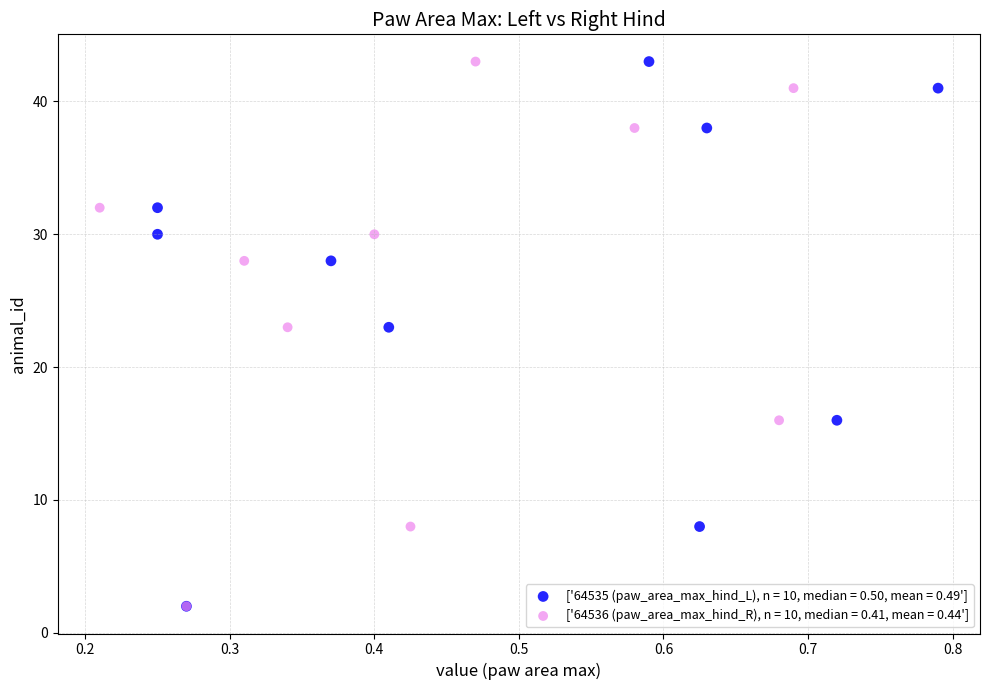

What are all the series names shown in the legend?

['64535 (paw_area_max_hind_L), n = 10, median = 0.50, mean = 0.49'], ['64536 (paw_area_max_hind_R), n = 10, median = 0.41, mean = 0.44']